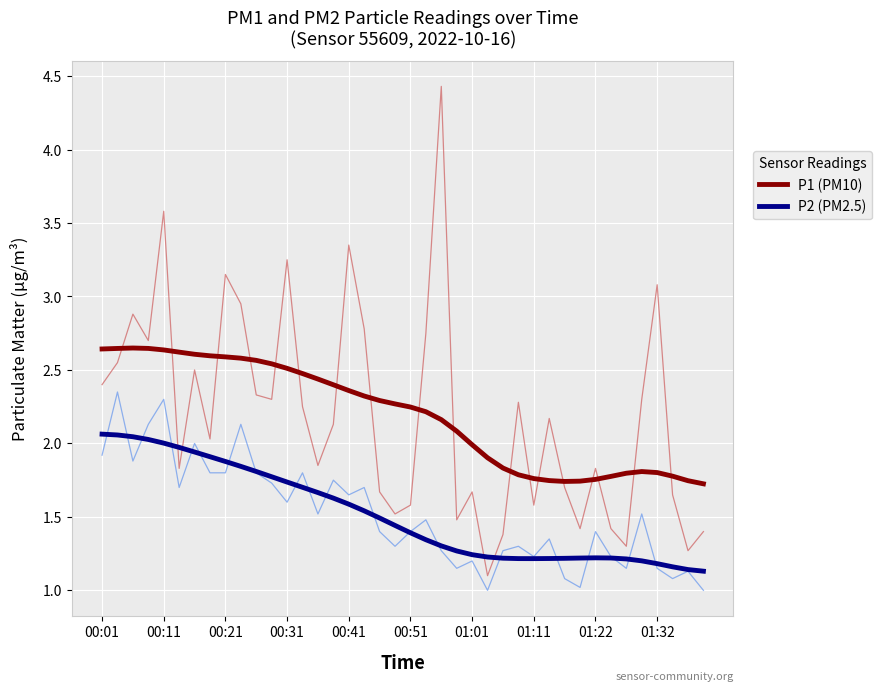

What is the average value of the P1 (PM10) series?

2.2